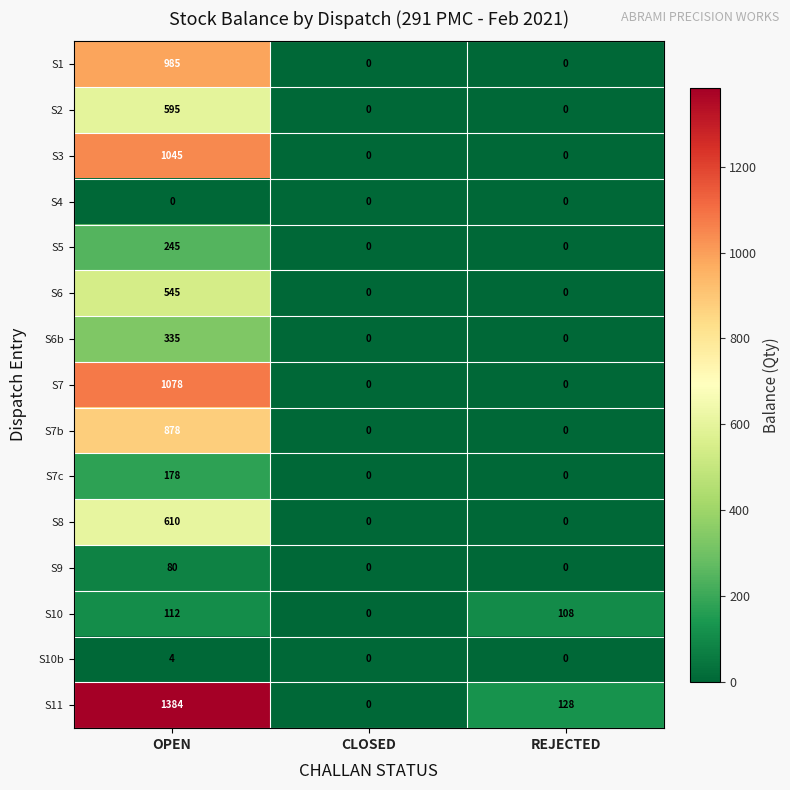

List the series in order of their peak value, lowest first.

S4, S10b, S9, S10, S7c, S5, S6b, S6, S2, S8, S7b, S1, S3, S7, S11